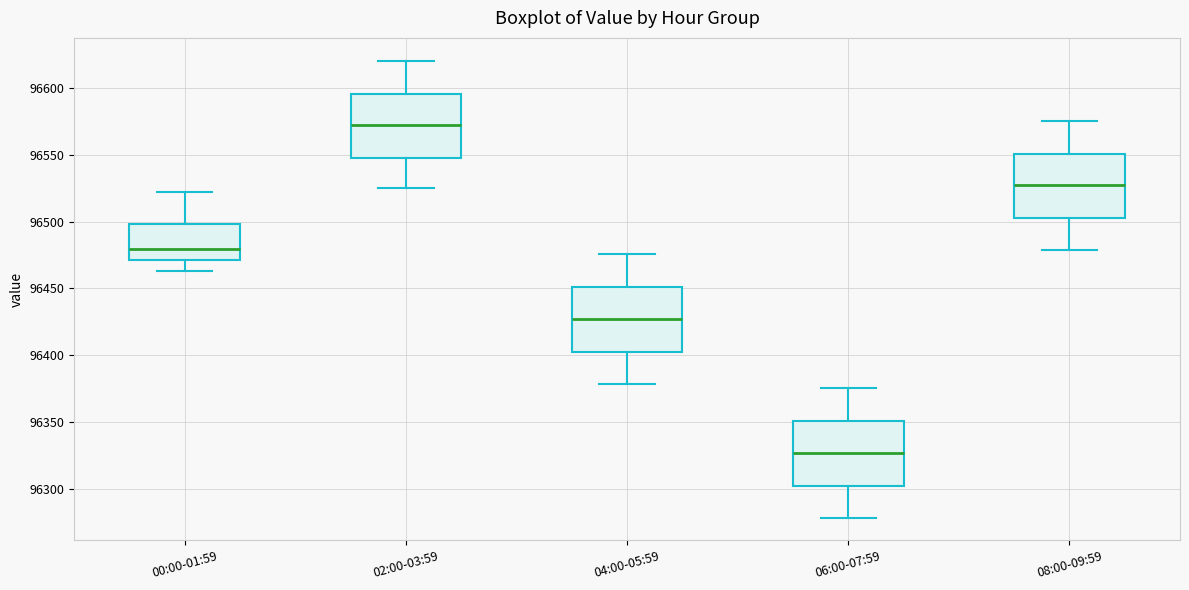

Where does the lower whisker of the box for 02:00-03:59 end on the y-axis? The values are not printed on the chart, so give them approximately, as read against the axis.

96525